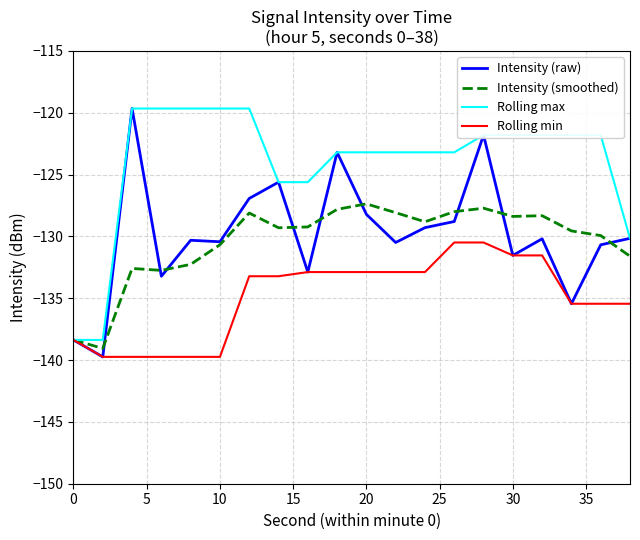

What is the smallest value displayed?

-139.7